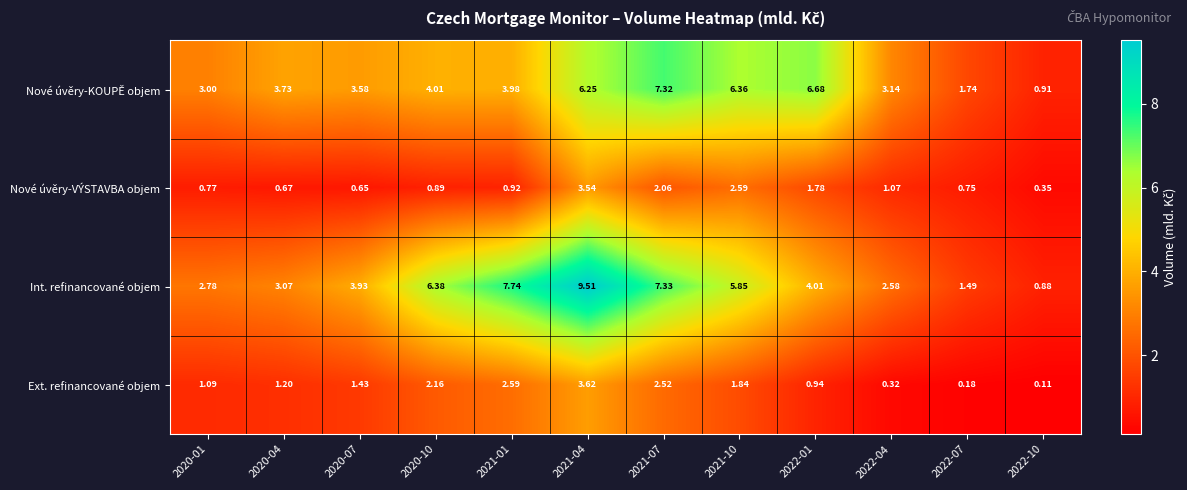

Rank the series by their maximum value, from lowest to highest.

Nové úvěry-VÝSTAVBA objem, Ext. refinancované objem, Nové úvěry-KOUPĚ objem, Int. refinancované objem